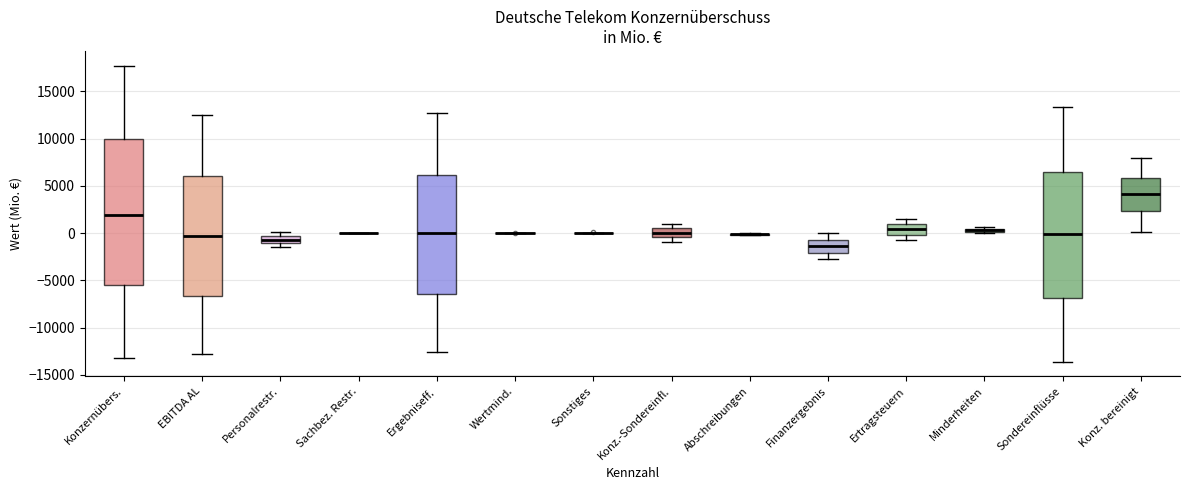

Where is the lower edge of the box for Finanzergebnis on the y-axis? The values are not printed on the chart, so give them approximately, as read against the axis.

-2000